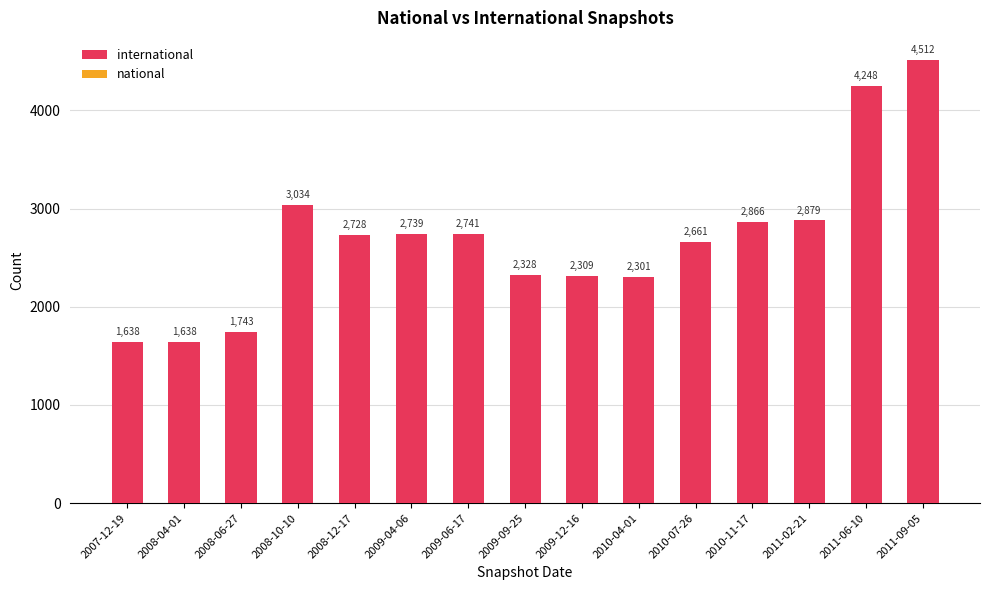

Are the bars grouped side by side (vs. stacked)?

No